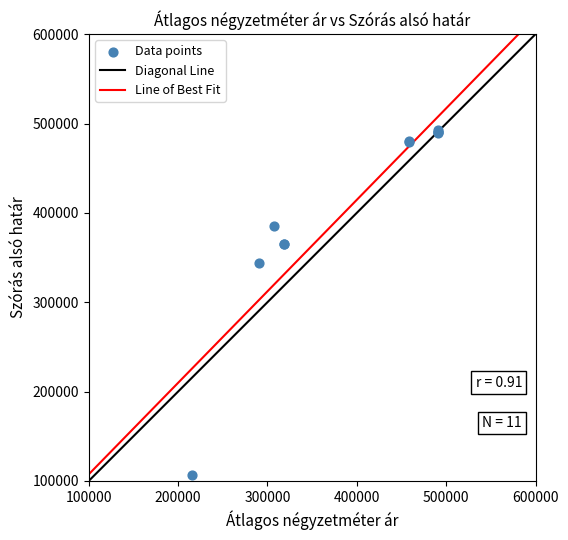

What Y value in the scatter plot is closest to 299928?

343478